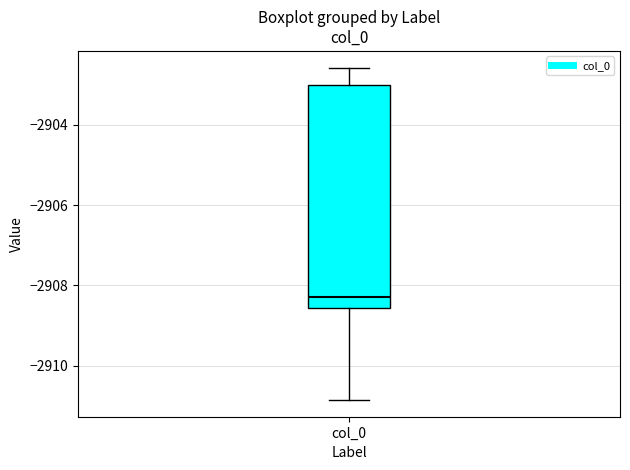

Where is the lower edge of the box for col_0 on the y-axis? The values are not printed on the chart, so give them approximately, as read against the axis.

-2908.6